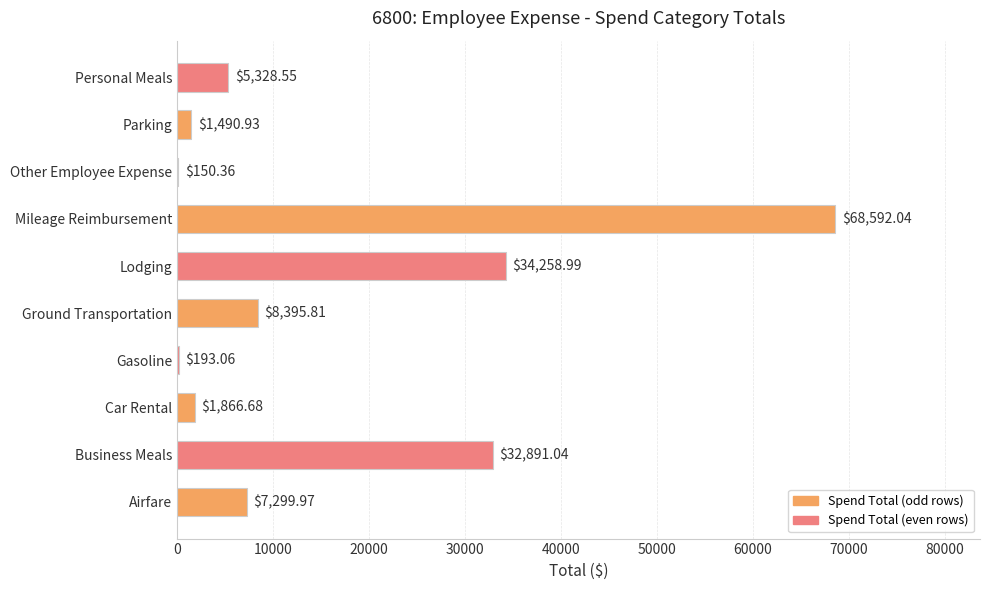

Approximately how many times larger is the value at Lodging compared to Parking?

23.0